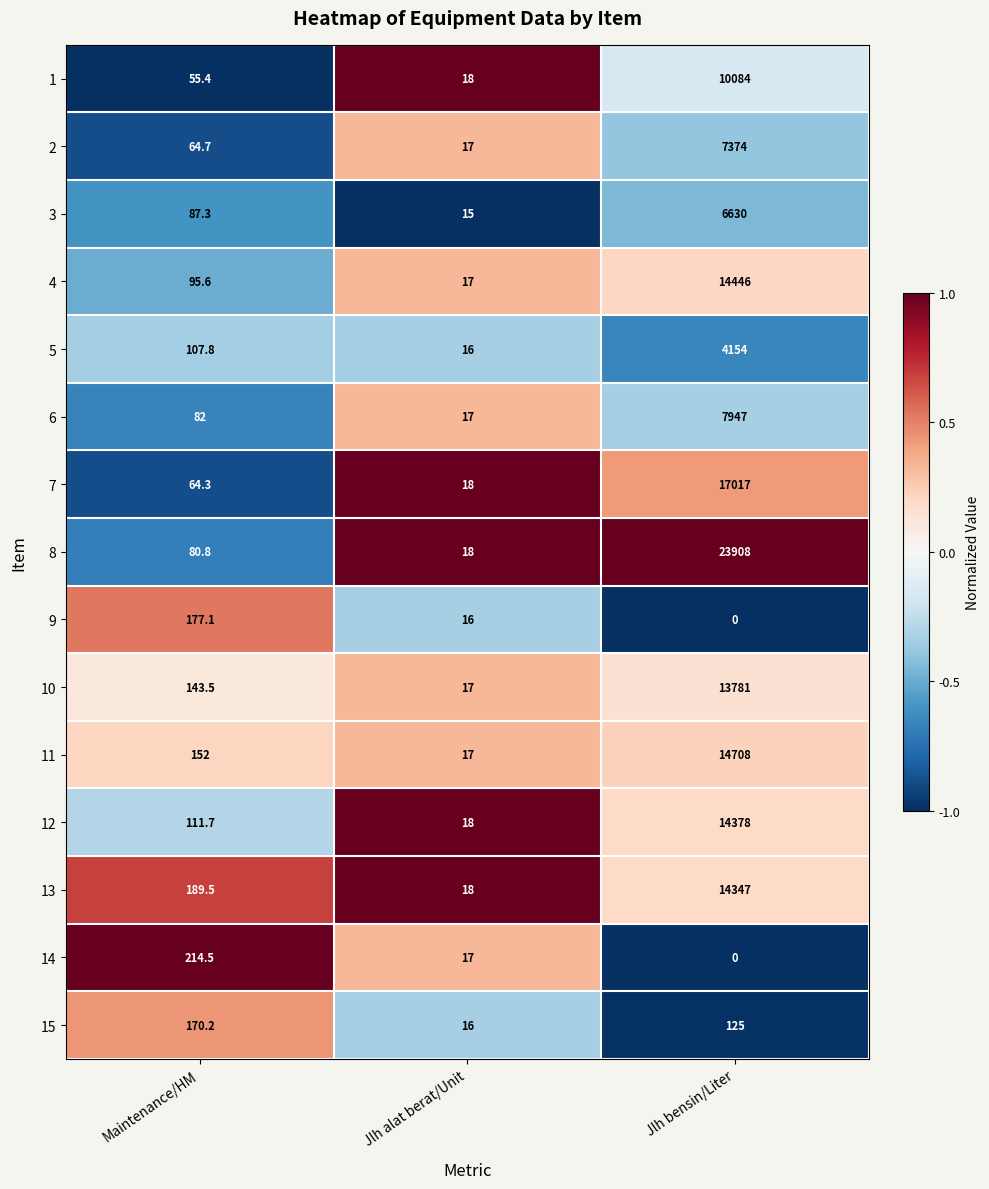

Read the 13 value at Jlh alat berat/Unit.

18.0